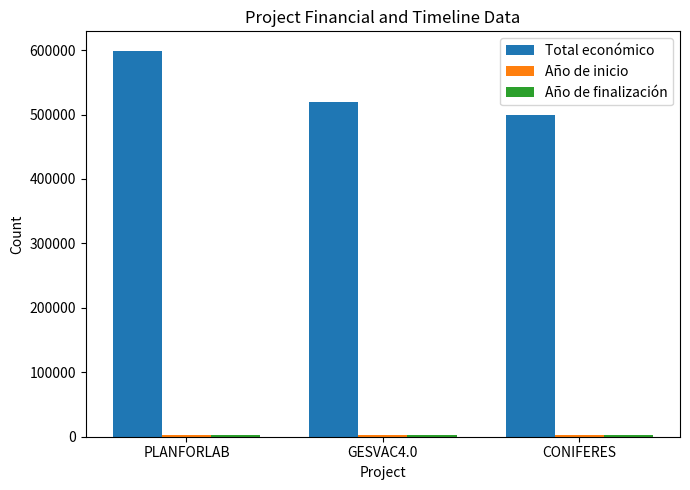

Which series changed the most between PLANFORLAB and CONIFERES?

Total económico